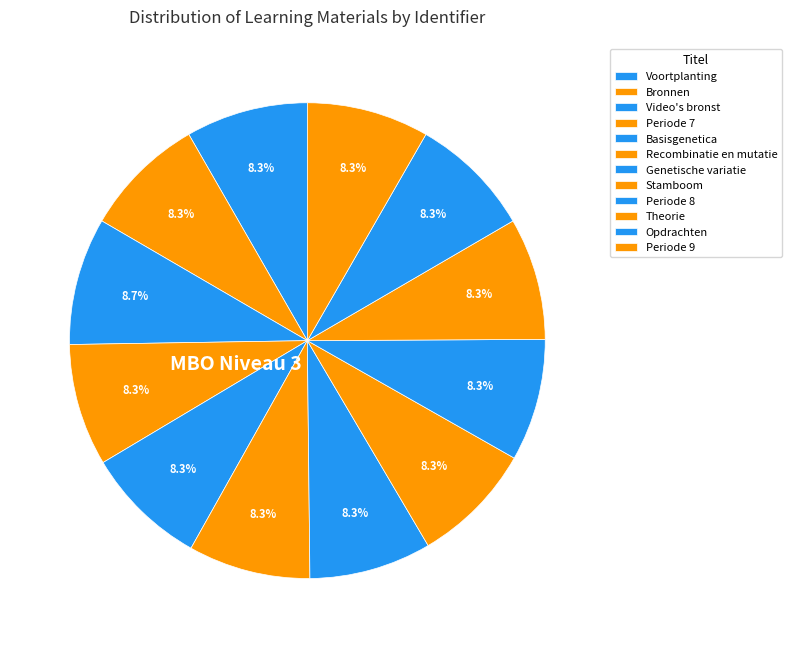

Is the sum of Stamboom and Theorie greater than half?

No